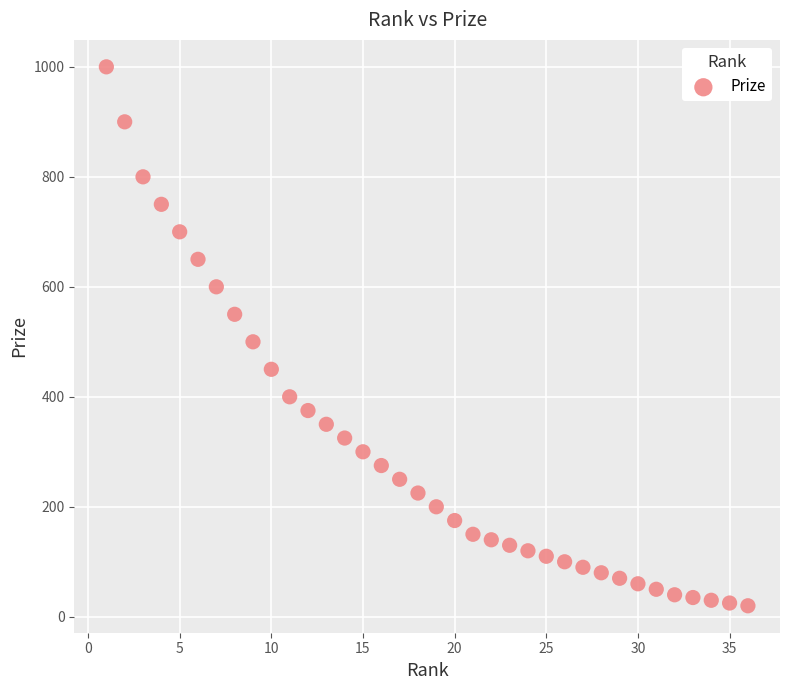

What is the range of X values (max minus min)?

35